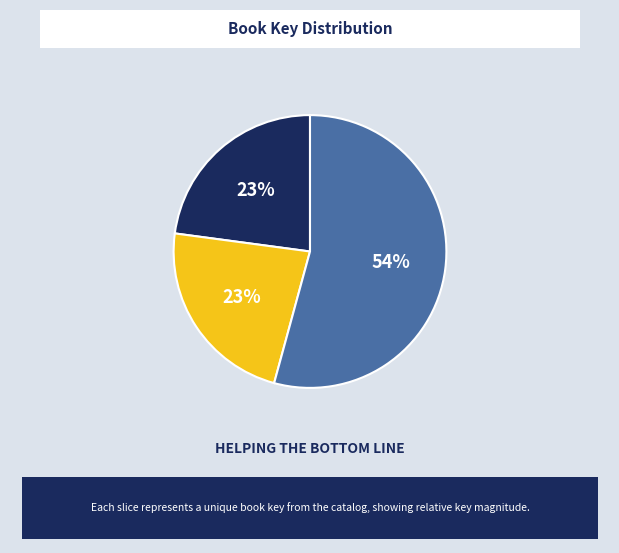

What percentage is the 1 - House Next Door slice, to the nearest percent?

23%